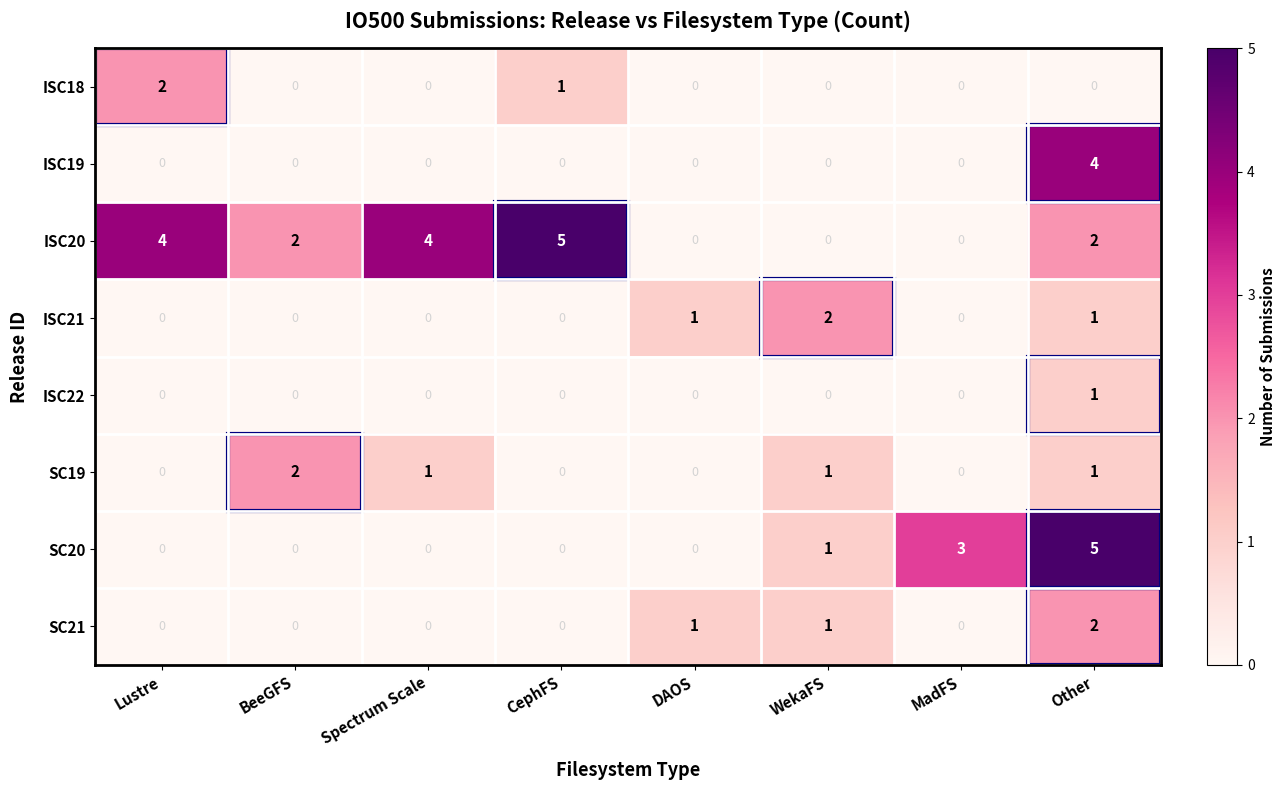

What is the maximum value shown in the chart?

5